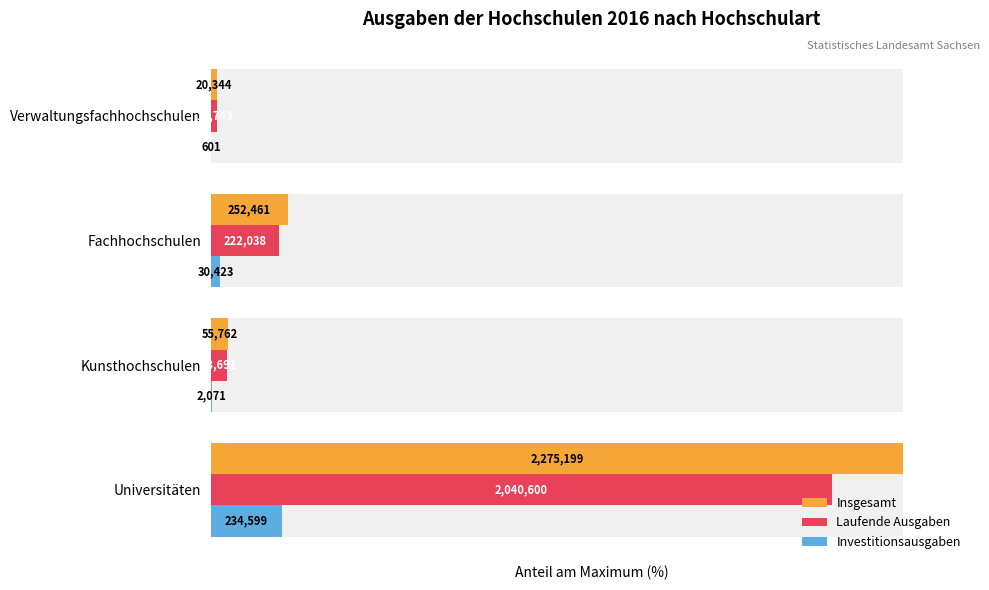

Reading left to right, list all the values displayed in this chart.

Insgesamt: 100.0	2.5	11.1	0.9
Laufende Ausgaben: 89.7	2.4	9.8	0.9
Investitionsausgaben: 10.3	0.1	1.3	0.0